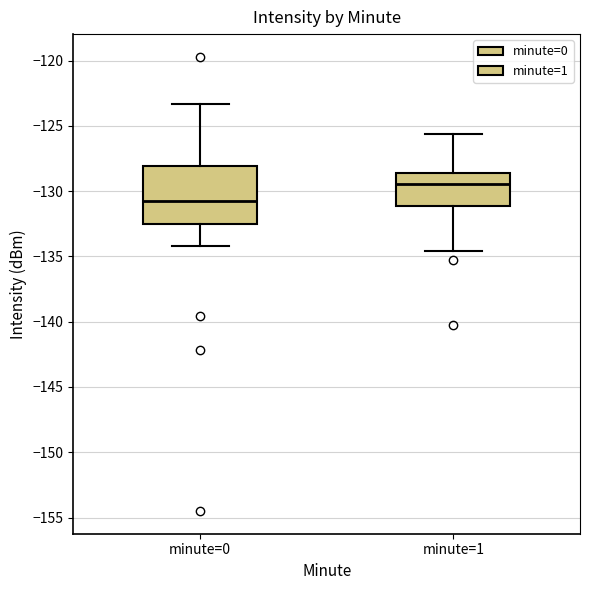

Where does the lower whisker of the box for minute=0 end on the y-axis? The values are not printed on the chart, so give them approximately, as read against the axis.

-134.0